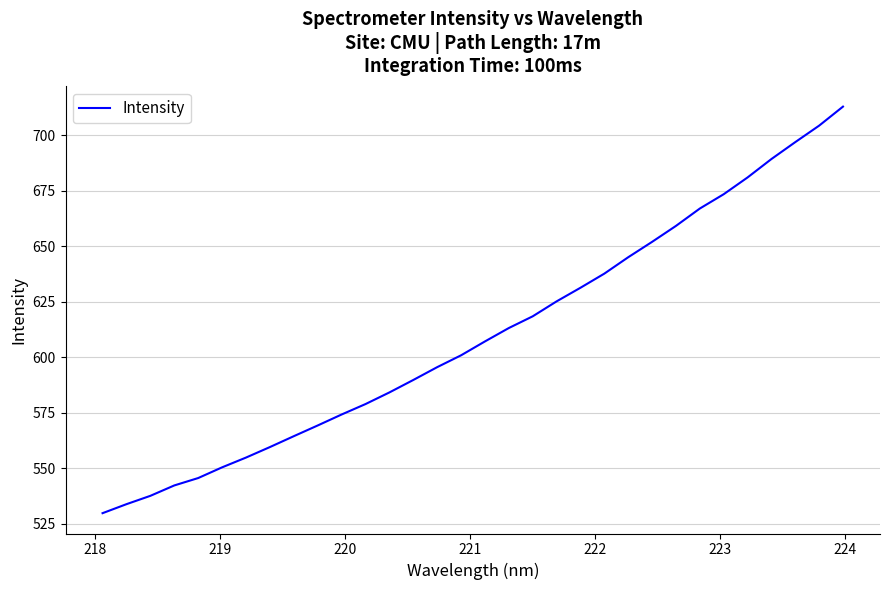

Count the number of categories in the chart.

32